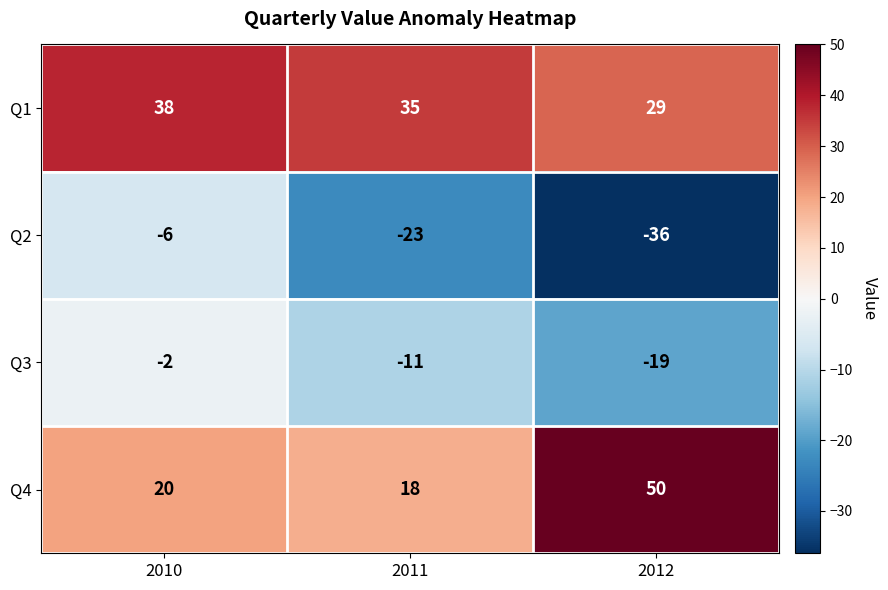

What is the smallest value displayed?

-36